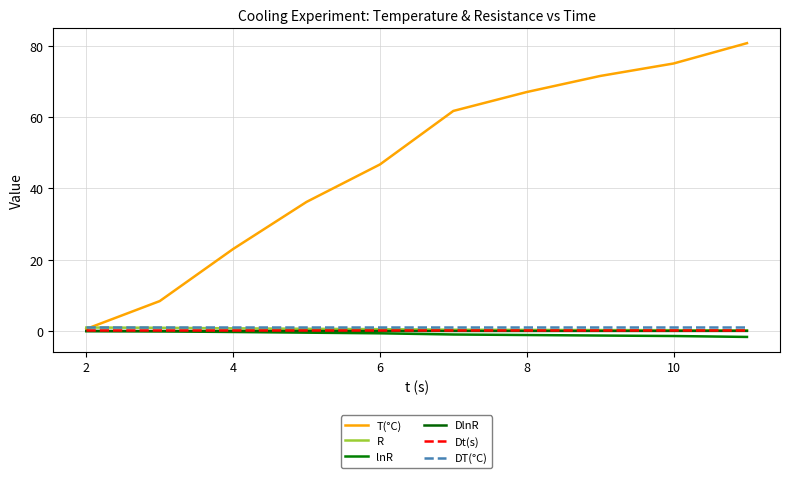

Reading left to right, transcribe all the data shown in this chart.

T(°C): 0.6	8.4	23.0	36.2	46.7	61.7	67.0	71.5	75.0	80.7
R: 1.0	0.9	0.8	0.6	0.5	0.4	0.3	0.3	0.2	0.2
lnR: -0.0	-0.1	-0.3	-0.4	-0.6	-1.0	-1.1	-1.3	-1.4	-1.6
DlnR: 0.0	0.0	0.0	0.0	0.0	0.0	0.0	0.0	0.0	0.1
Dt(s): 0.2	0.2	0.2	0.2	0.2	0.2	0.2	0.2	0.2	0.2
DT(°C): 1.0	1.0	1.0	1.0	1.0	1.0	1.0	1.0	1.0	1.0